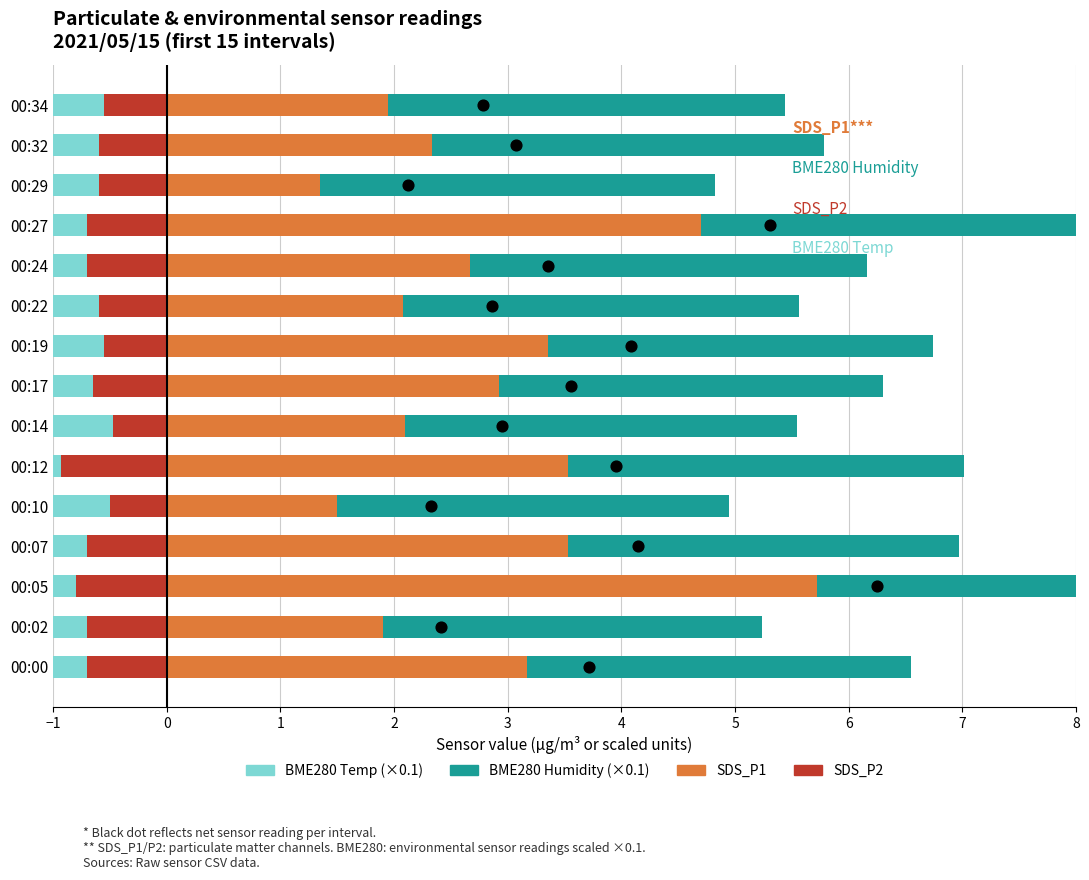

At how many categories does at least one series exceed 1?

15